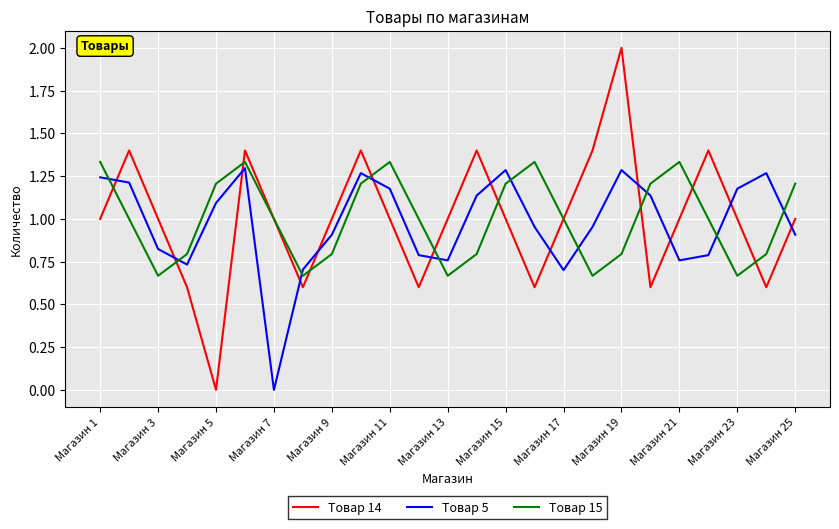

Which series has the largest range (max minus min)?

Товар 14